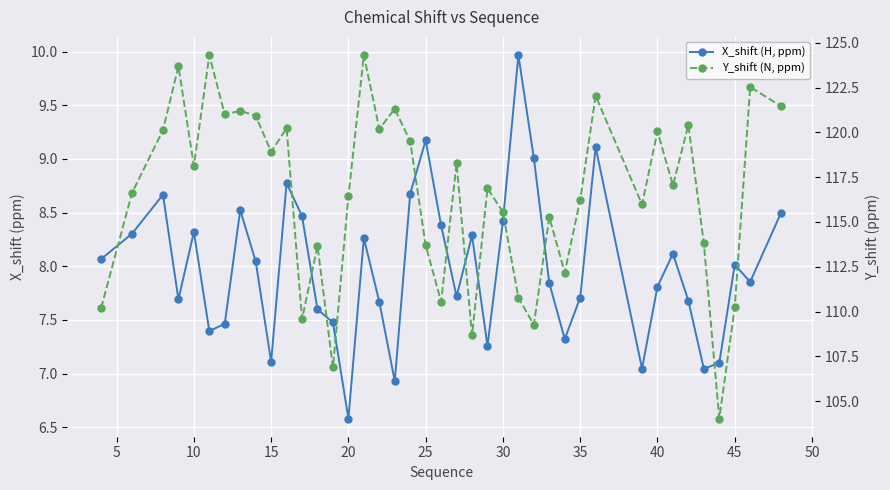

Is this an area chart (filled region under the line)?

No